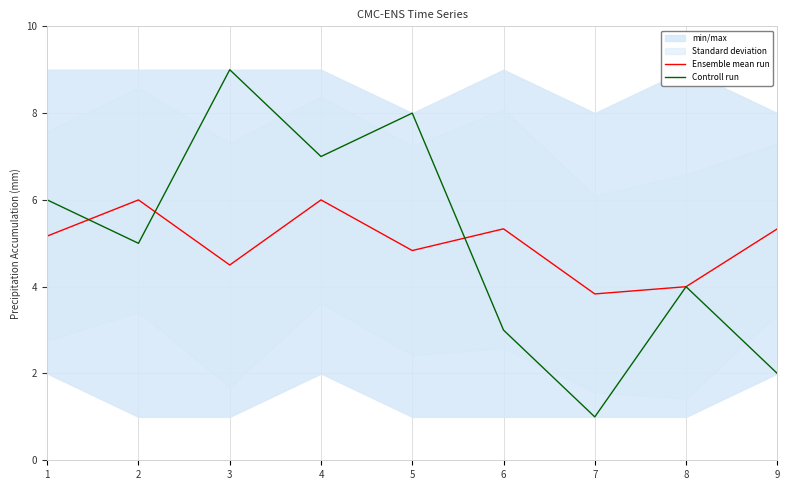

What is the lowest value of the Ensemble mean run series?

3.8